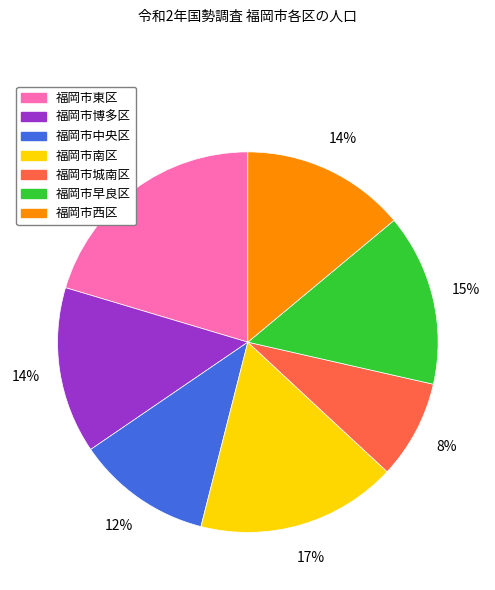

Does 福岡市南区 represent more than half of the total?

No